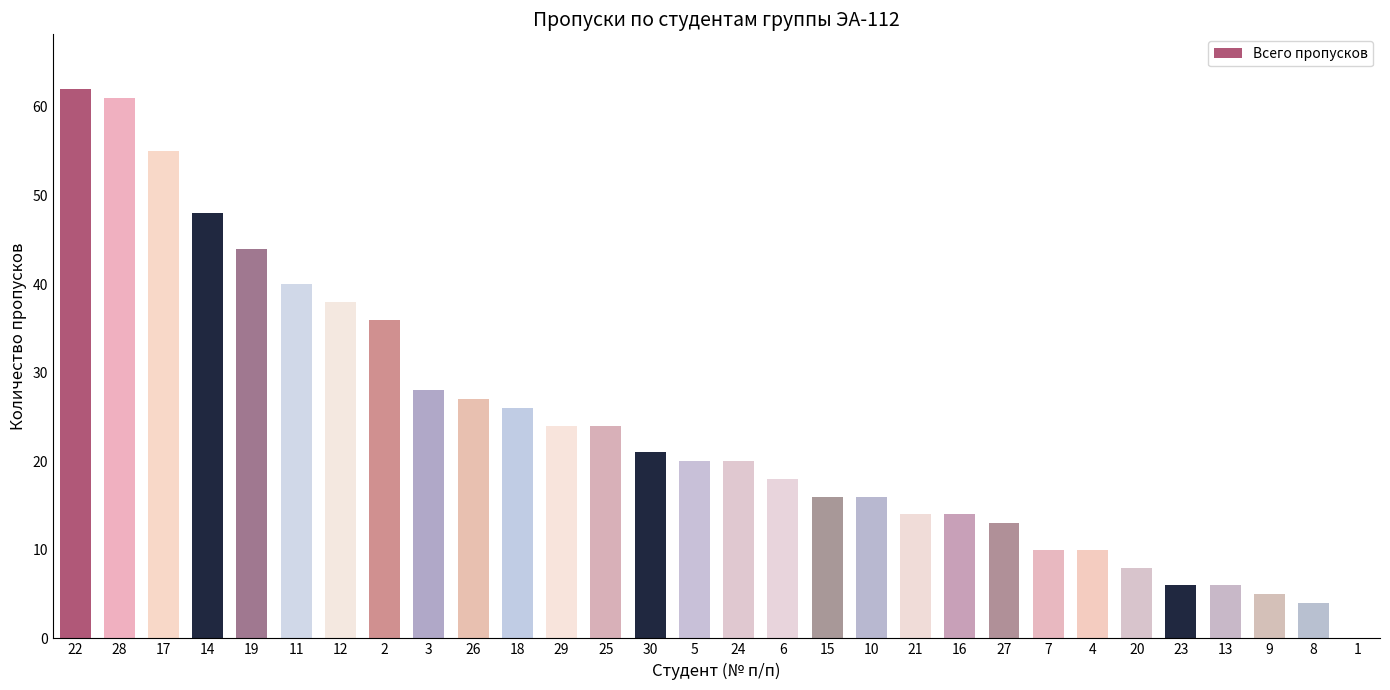

What is the change in value from 11 to 6?

-22